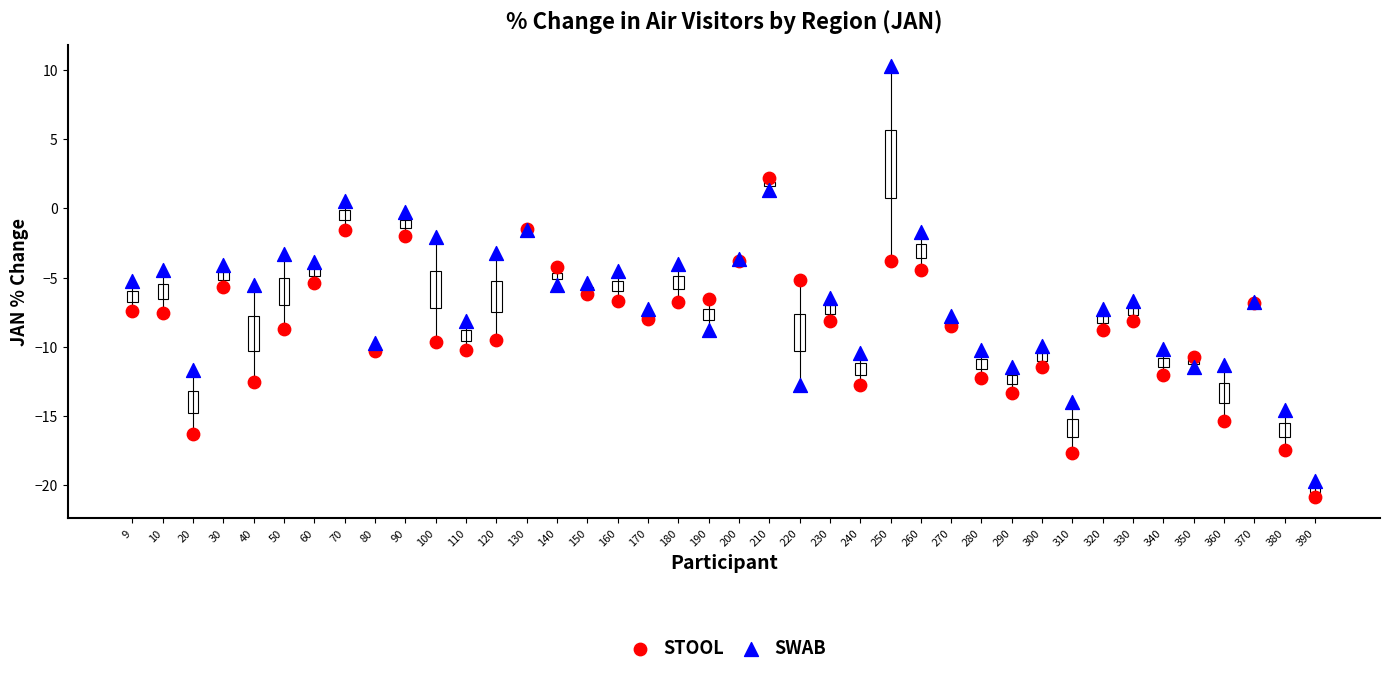

Which series contains the highest Y value?

SWAB